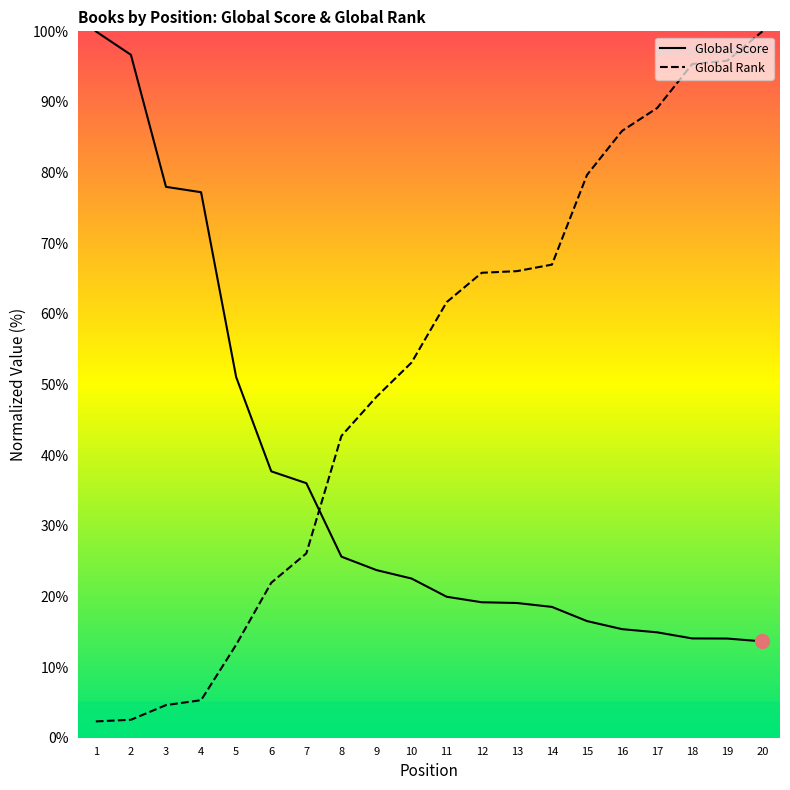

Which label corresponds to the smallest value in the chart?

1